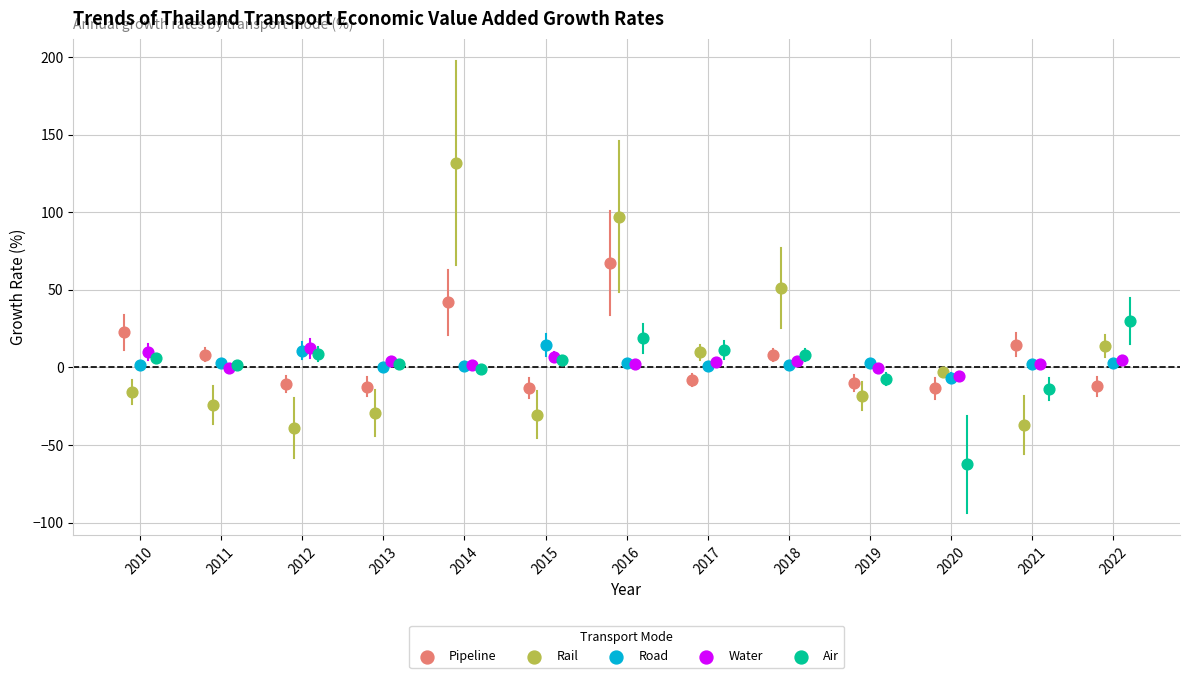

Which series has the widest spread of Y values?

Rail